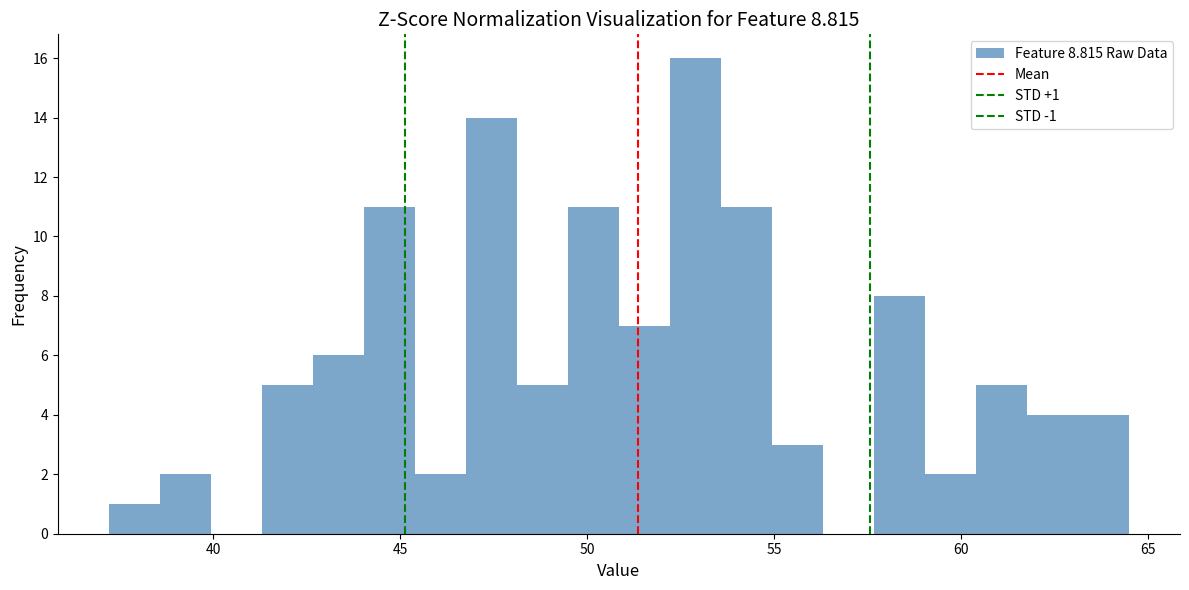

Read against the x-axis, roughly where is the centre of the tallest bar?

53.0